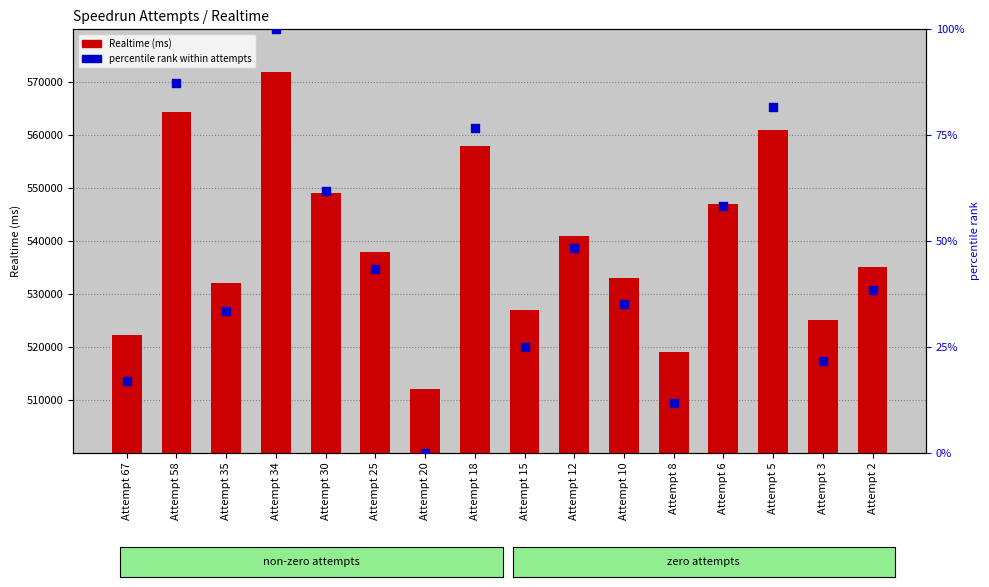

Which series has the largest total across all categories?

Realtime (ms)